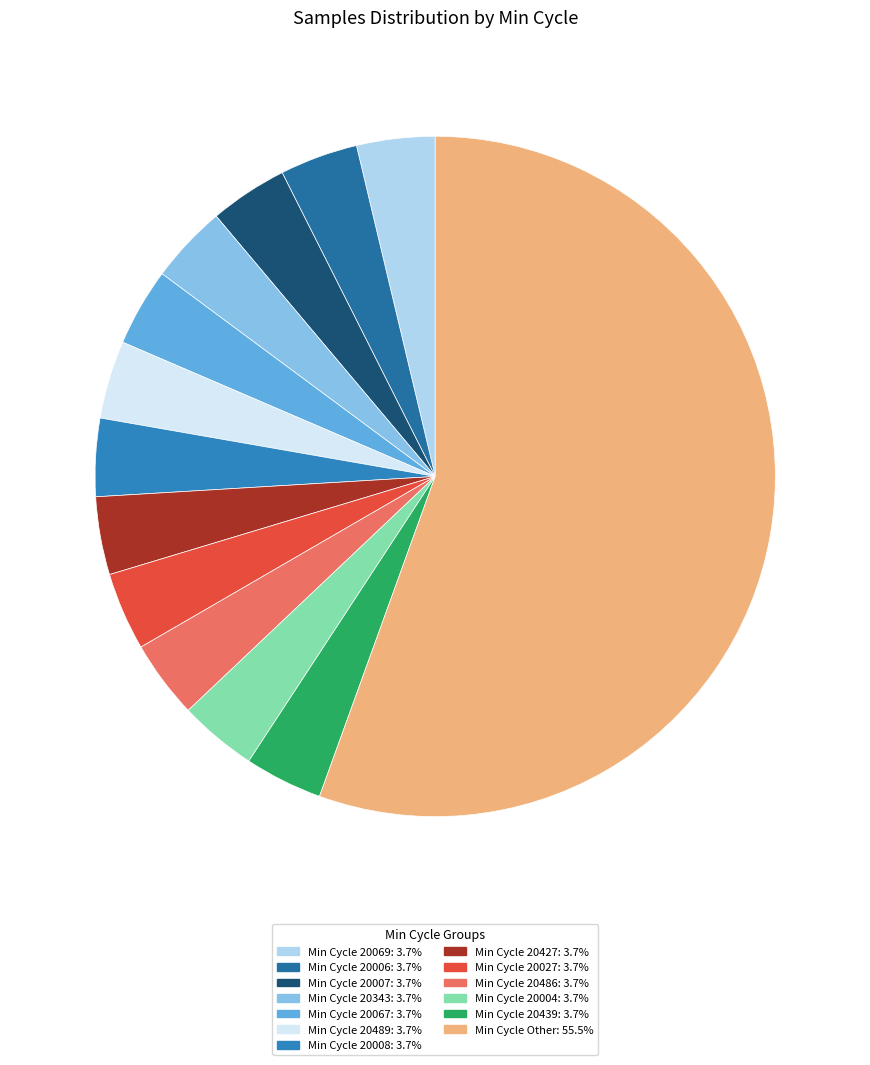

Is there any slice that represents more than half of the pie?

Yes